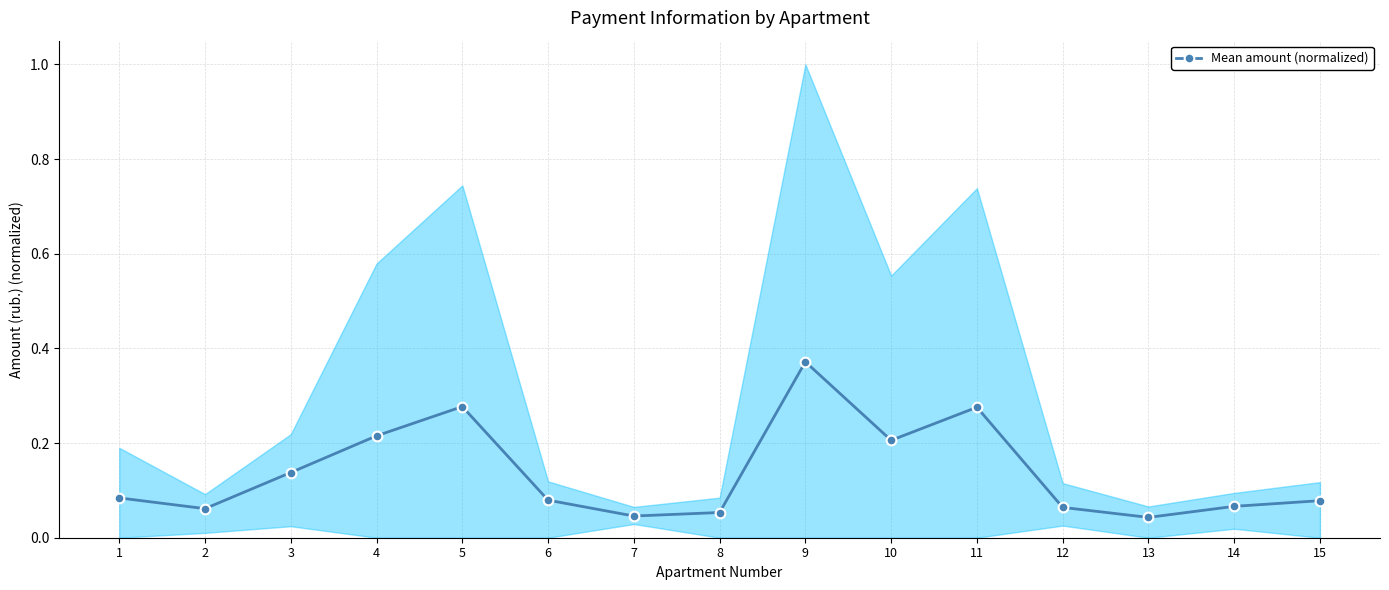

Reading left to right, extract all data points from this chart.

1=0.1	2=0.1	3=0.1	4=0.2	5=0.3	6=0.1	7=0.0	8=0.1	9=0.4	10=0.2	11=0.3	12=0.1	13=0.0	14=0.1	15=0.1